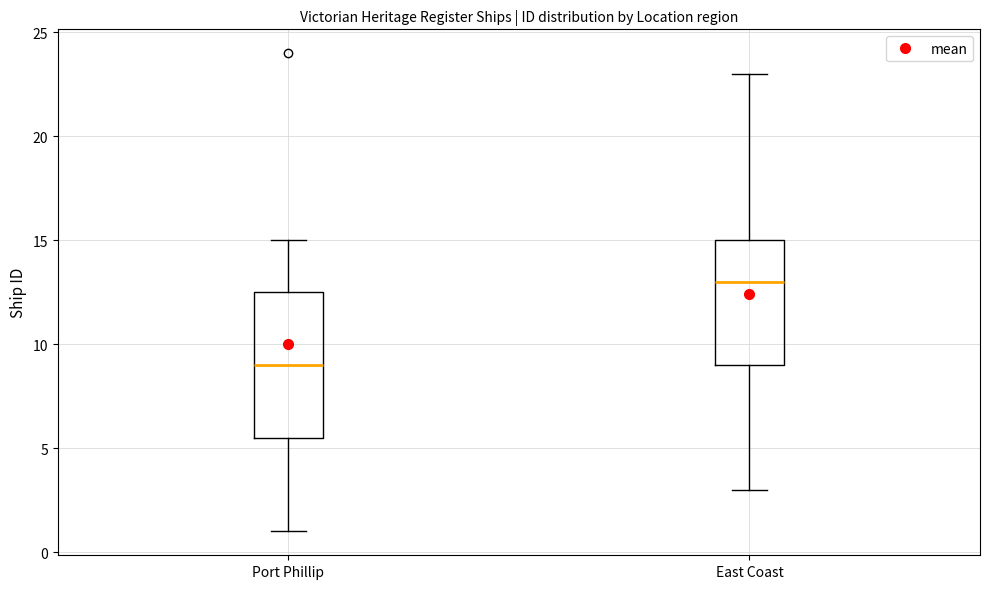

Where is the lower edge of the box for East Coast on the y-axis? The values are not printed on the chart, so give them approximately, as read against the axis.

9.0